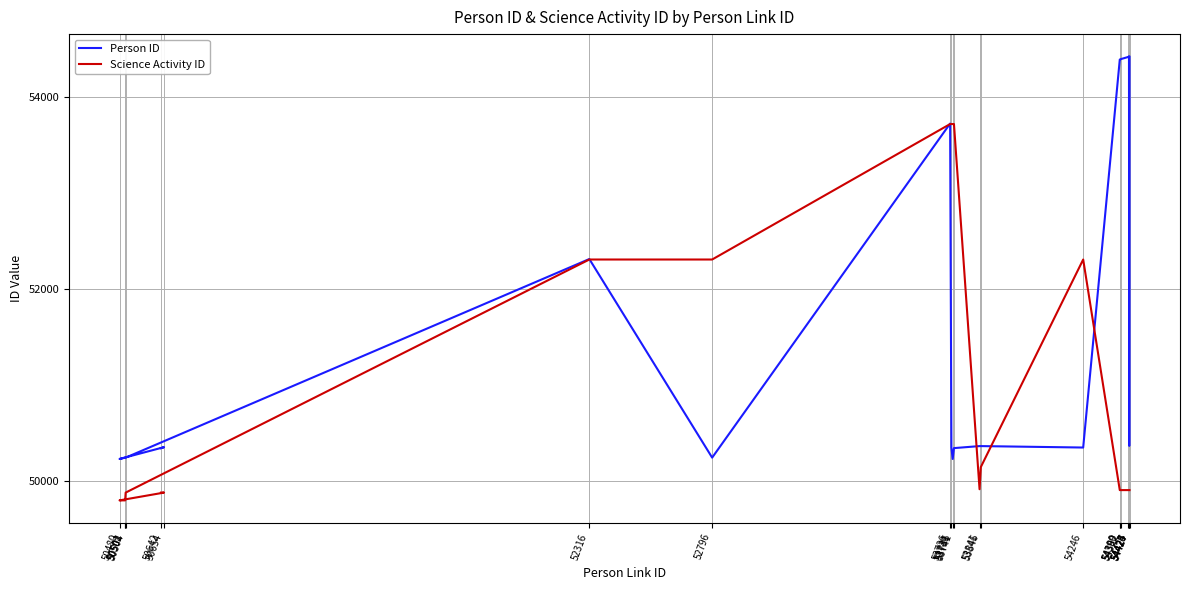

Is the value of Science Activity ID at 54246 greater than the value of Person ID at 50480?

Yes